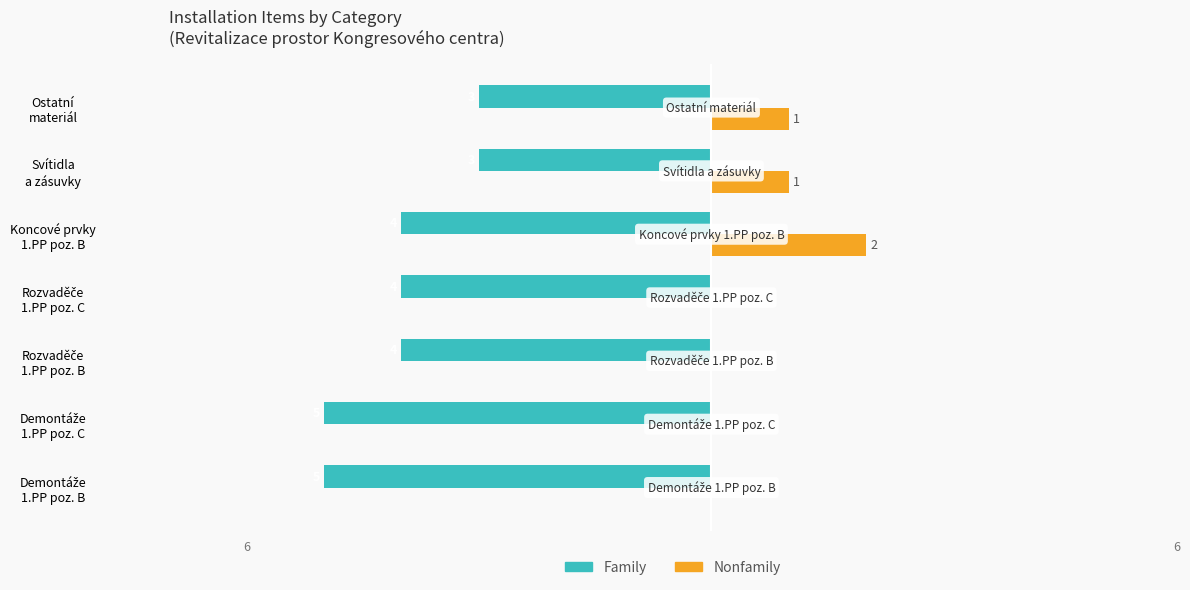

Count the Nonfamily values in the range 0 to 1.

6